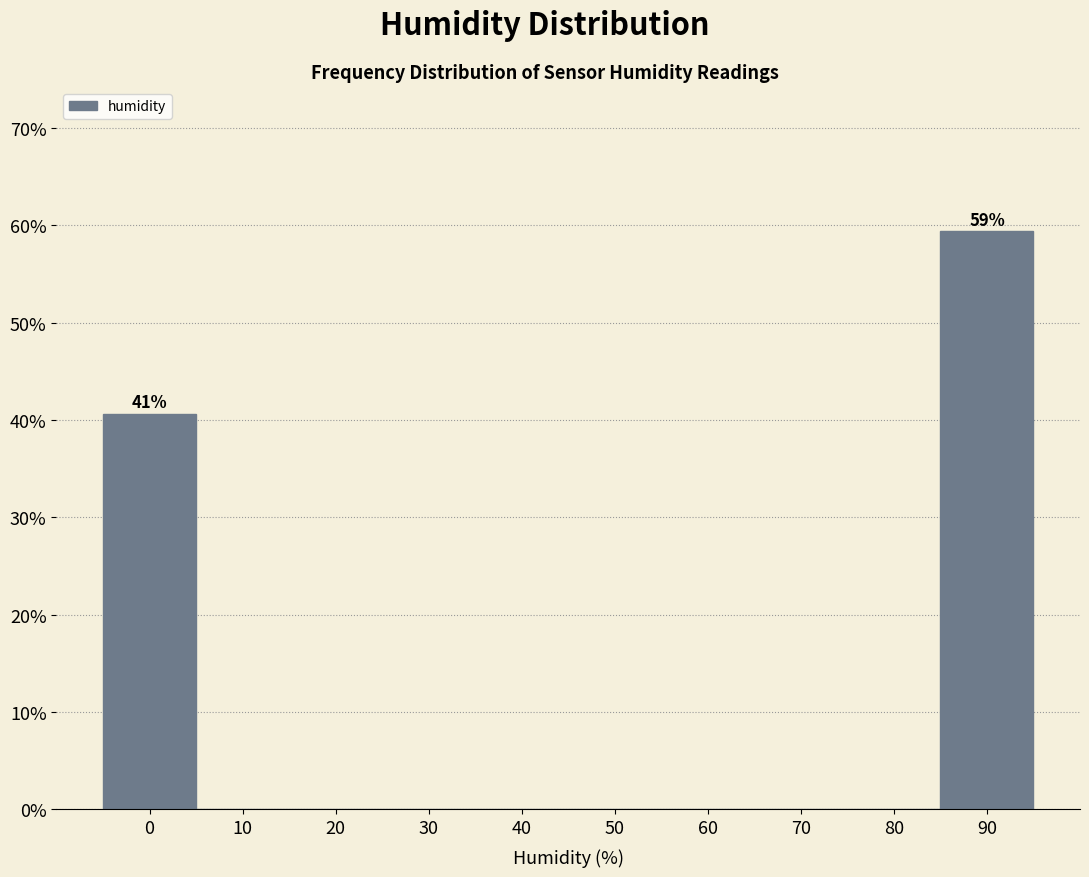

Are the bars horizontal?

No